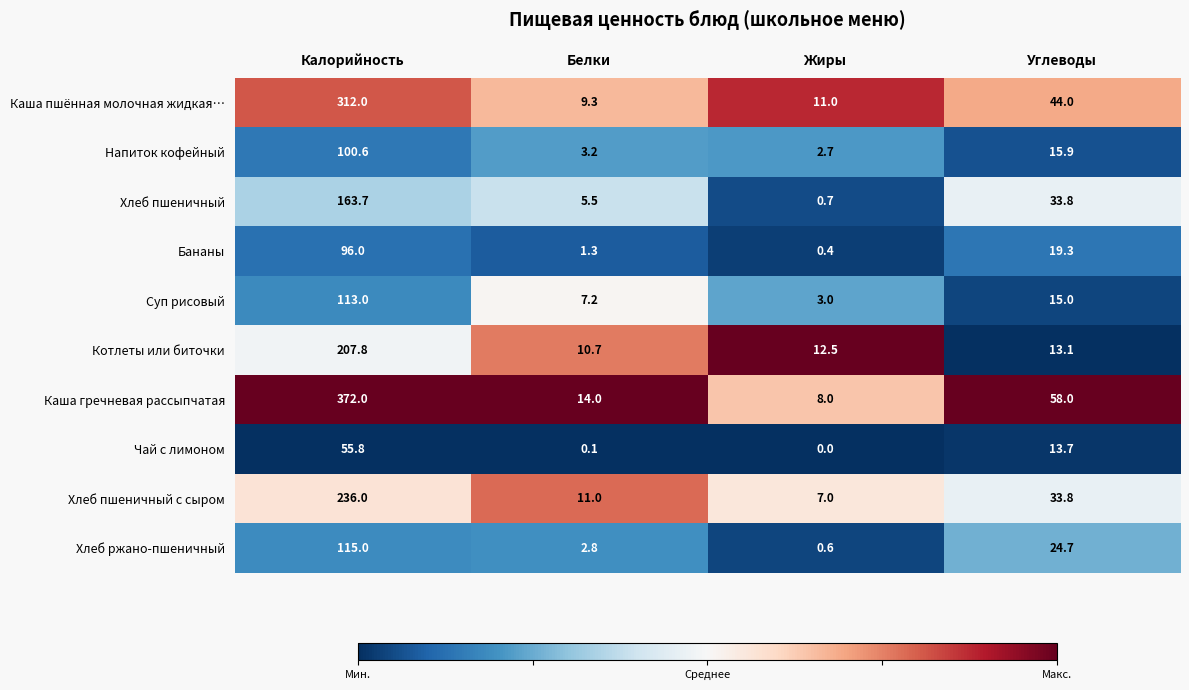

What is the difference between the highest and lowest values at Калорийность?

316.2